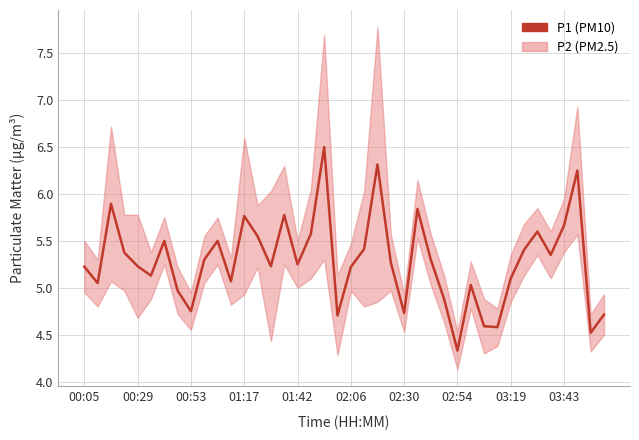

List the labels in order of value, largest first.

18, 22, 37, 00:53, 25, 15, 12, 36, 34, 17, 13, 02:30, 10, 21, 33, 01:17, 35, 26, 03:43, 23, 16, 01:42, 14, 00:05, 20, 02:06, 32, 11, 00:29, 29, 02:54, 27, 03:19, 24, 39, 19, 30, 31, 38, 28